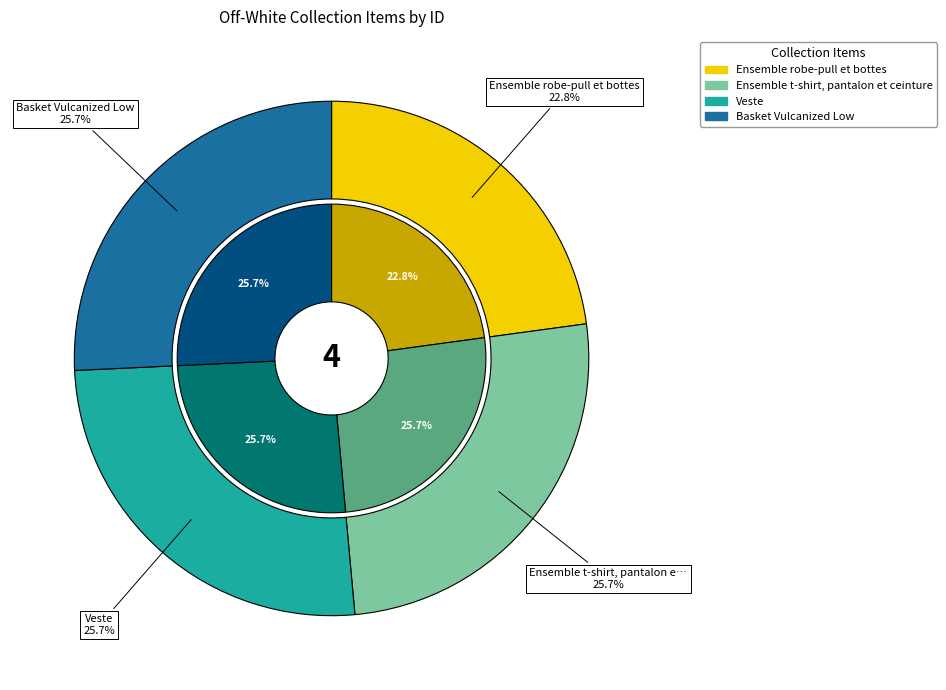

How much of the chart is everything except Basket Vulcanized Low?

74.3%